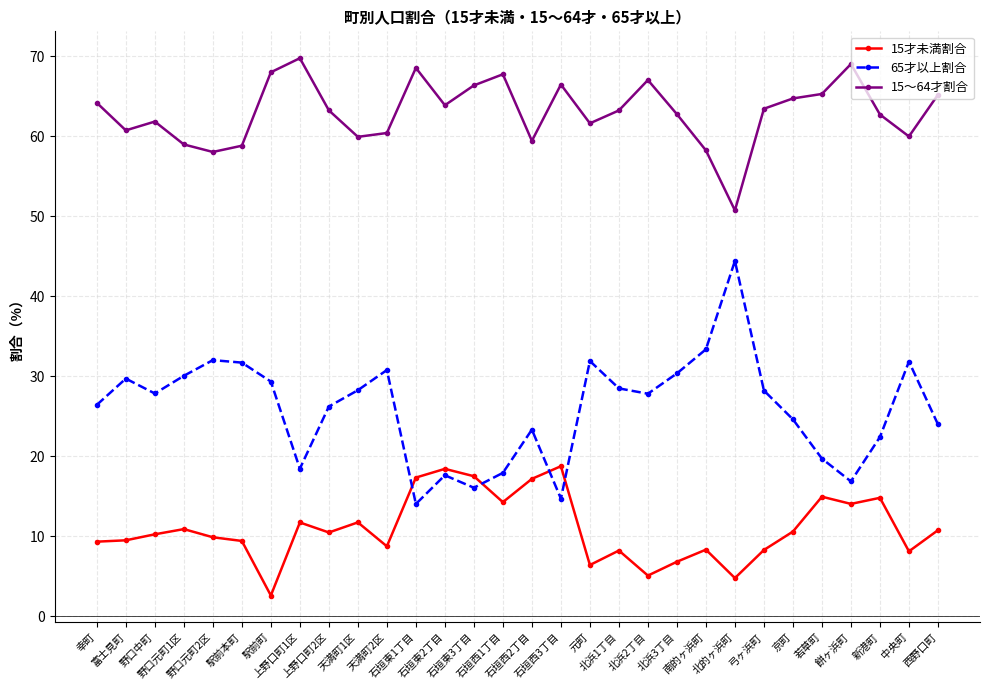

At 北浜2丁目, list the series in order from largest to smallest.

15～64才割合, 65才以上割合, 15才未満割合